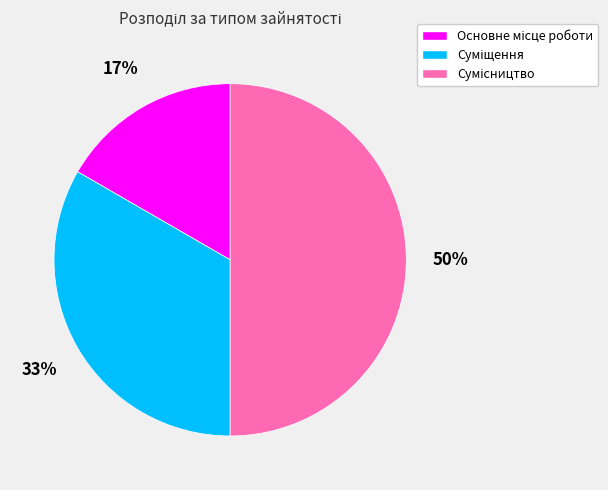

To the nearest percent, what is the average slice percentage?

33%